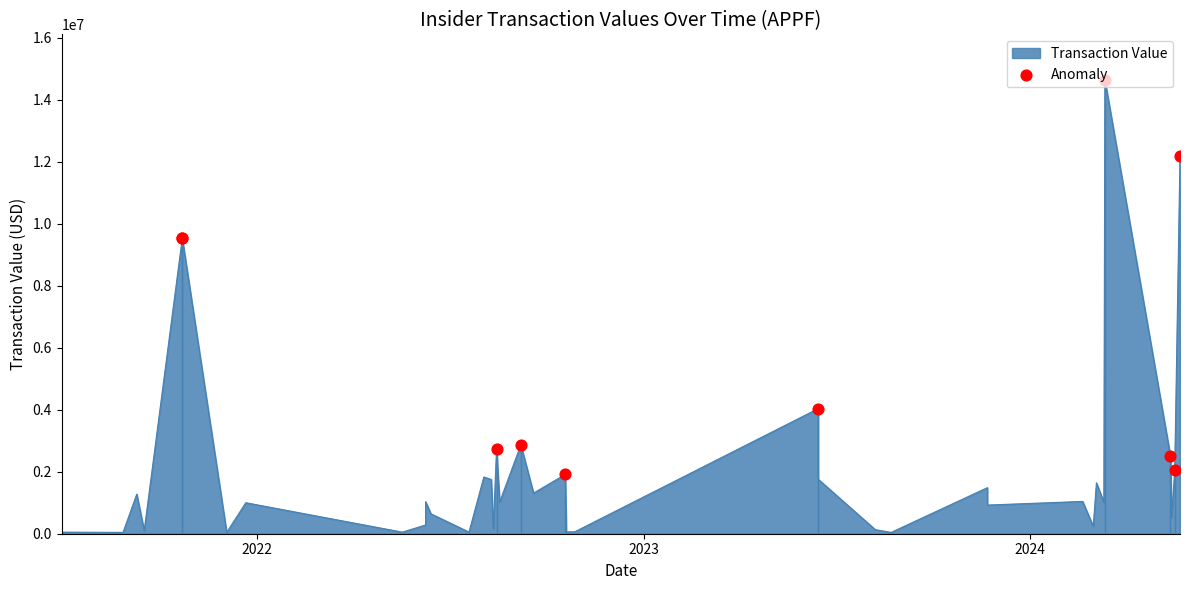

At which category is the sum across all series the highest?

34